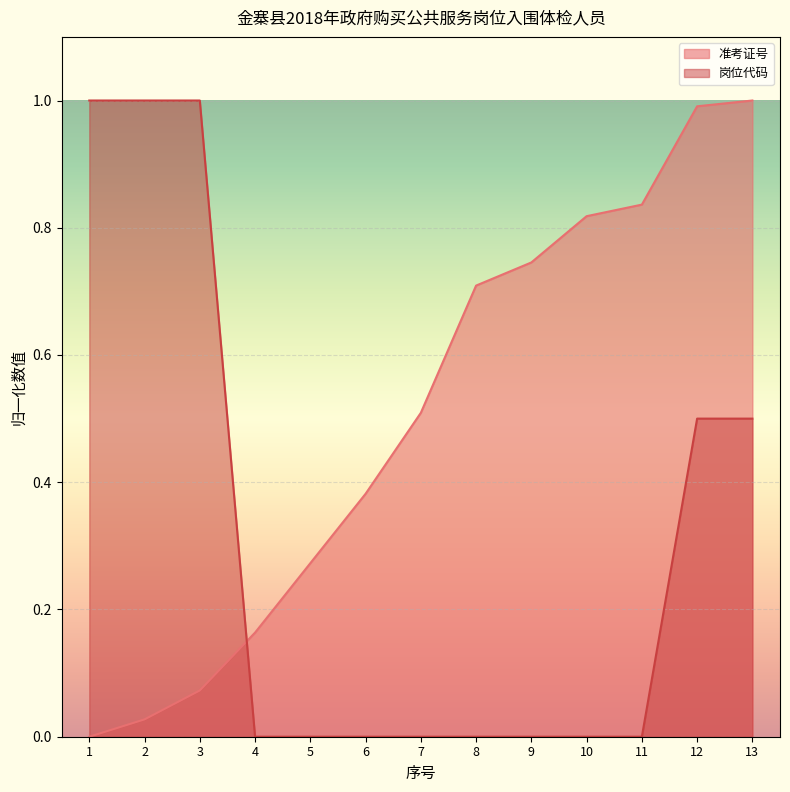

Which has a higher value, 6 or 4?

6